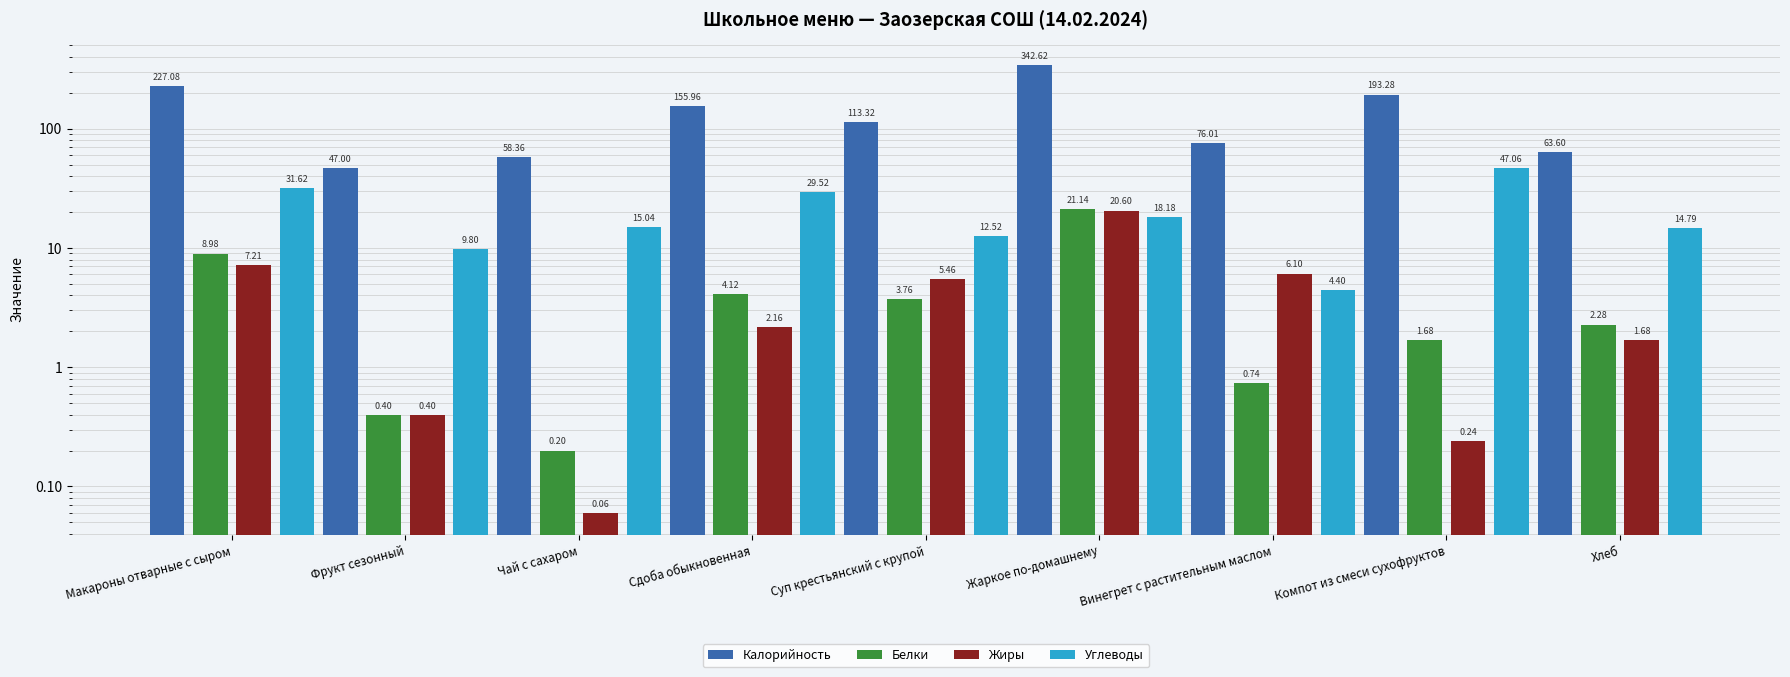

Reading right to left, list all the values displayed in this chart.

Калорийность: 63.6	193.3	76.0	342.6	113.3	156.0	58.4	47.0	227.1
Белки: 2.3	1.7	0.7	21.1	3.8	4.1	0.2	0.4	9.0
Жиры: 1.7	0.2	6.1	20.6	5.5	2.2	0.1	0.4	7.2
Углеводы: 14.8	47.1	4.4	18.2	12.5	29.5	15.0	9.8	31.6